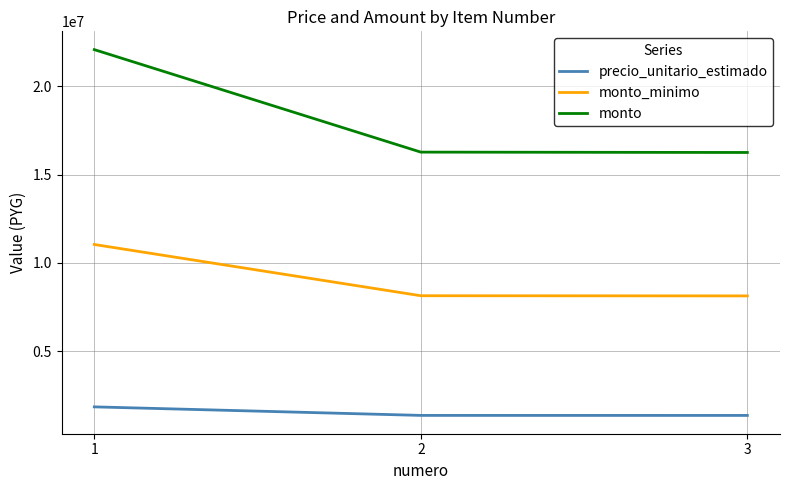

Is the value of monto_minimo at 2 greater than the value of monto at 3?

No